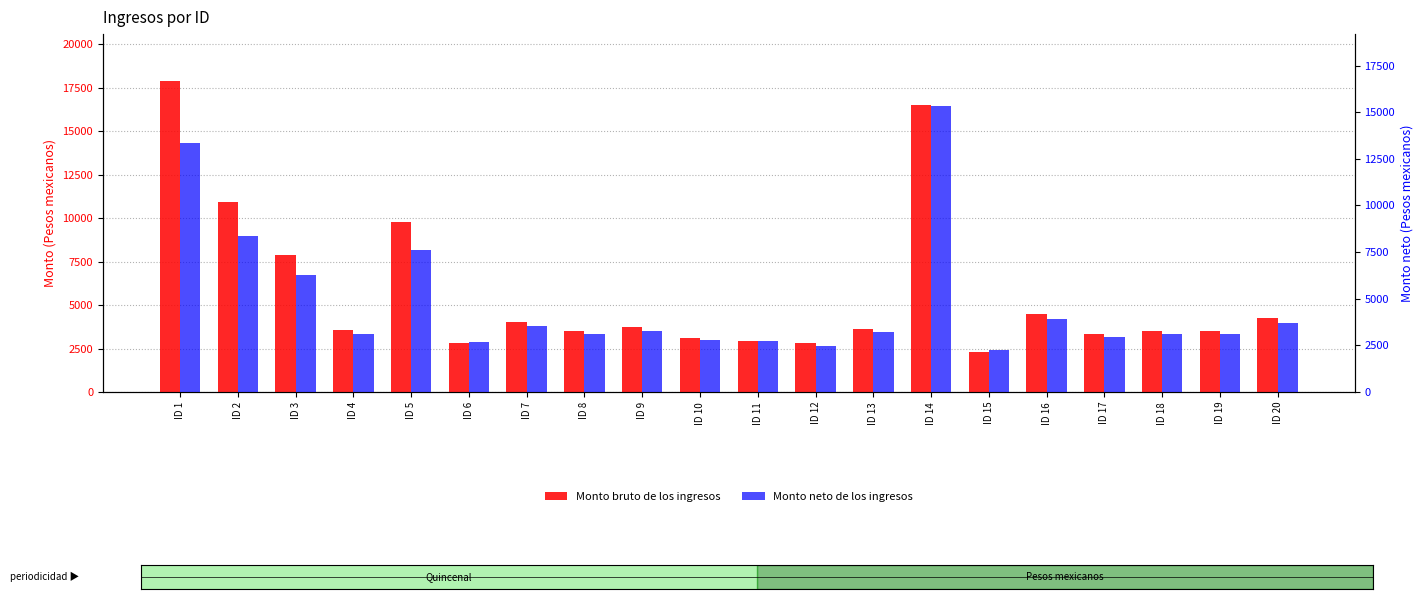

Which label corresponds to the largest value in the chart?

ID 1